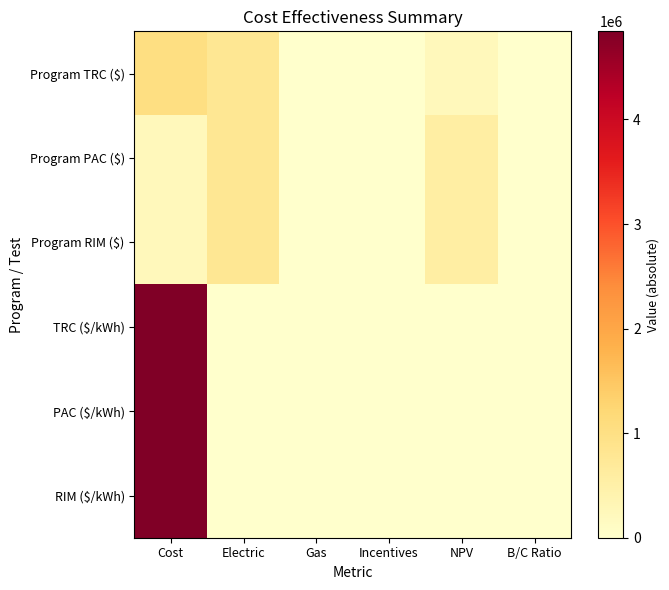

Rank the series by their maximum value, from lowest to highest.

Program PAC ($), Program RIM ($), Program TRC ($), TRC ($/kWh), PAC ($/kWh), RIM ($/kWh)